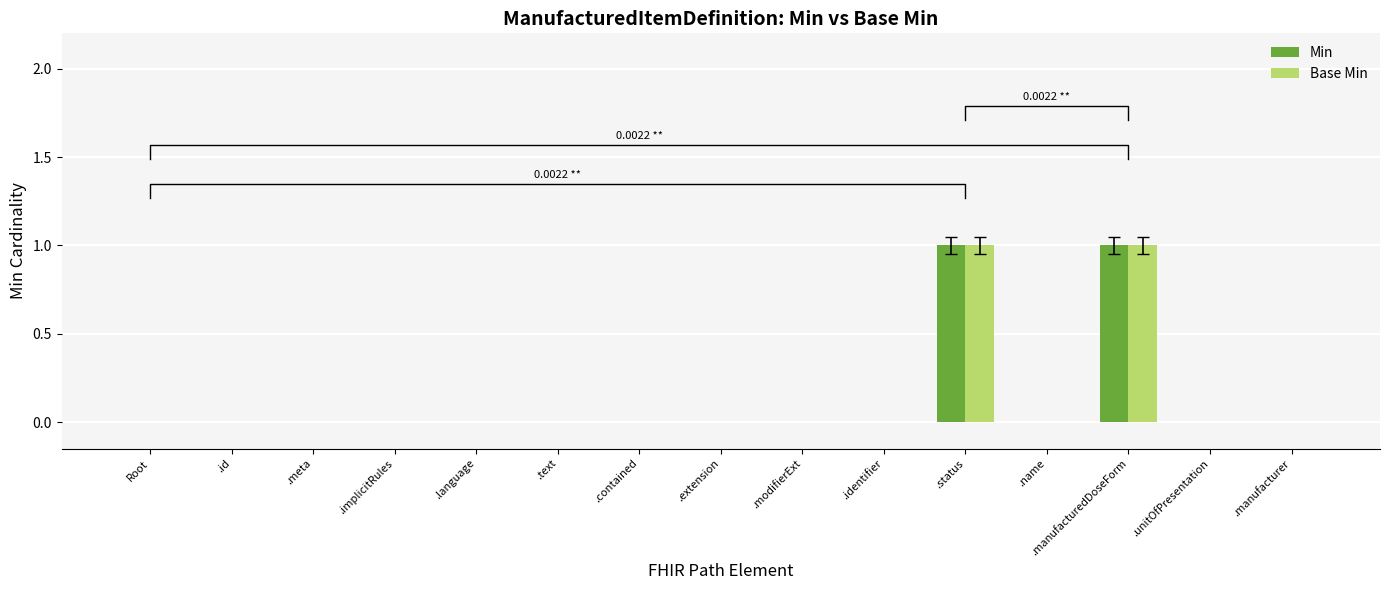

What position from the left is .status?

11